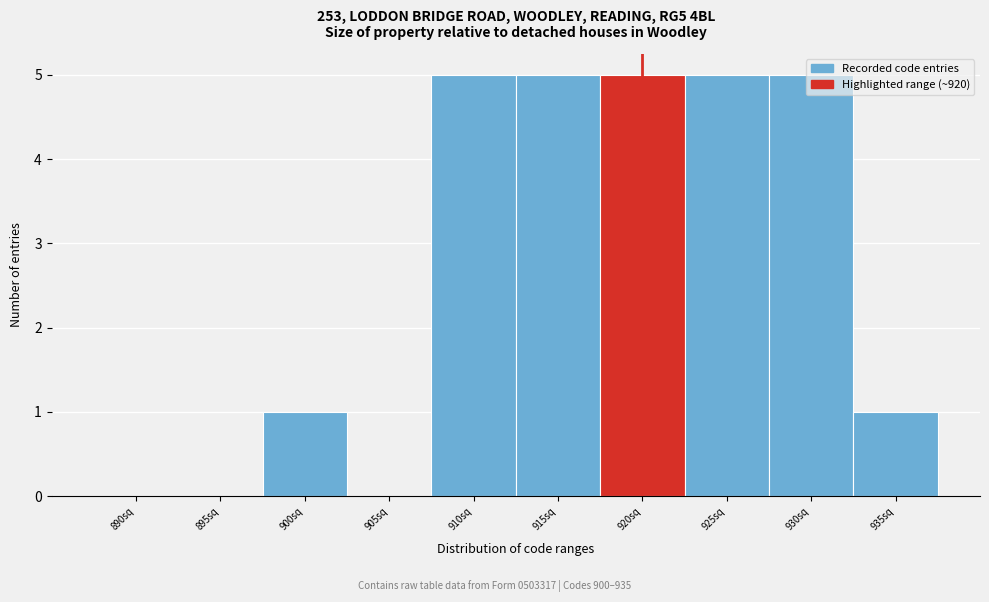

What is the sum of the values at 930sq and 925sq?

10